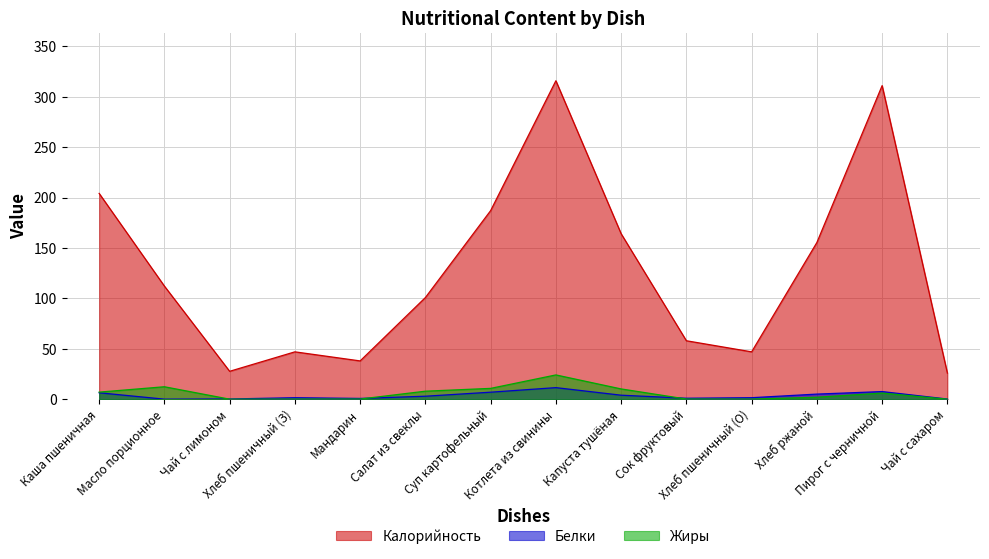

What is the sum of all Белки values?

50.0